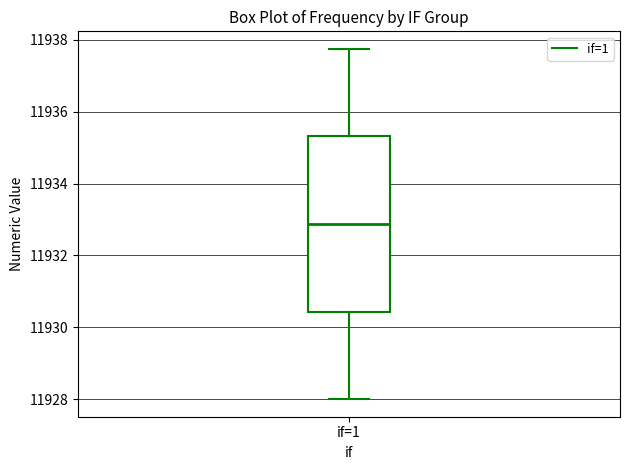

Read this box plot against the y-axis: the position of the median line, the range covered by the box, and the ends of both whiskers. The values are not printed on the chart, so give them approximately, as read against the axis.

median 11932.8, box 11930.4 to 11935.4, whiskers 11928.0 to 11937.8